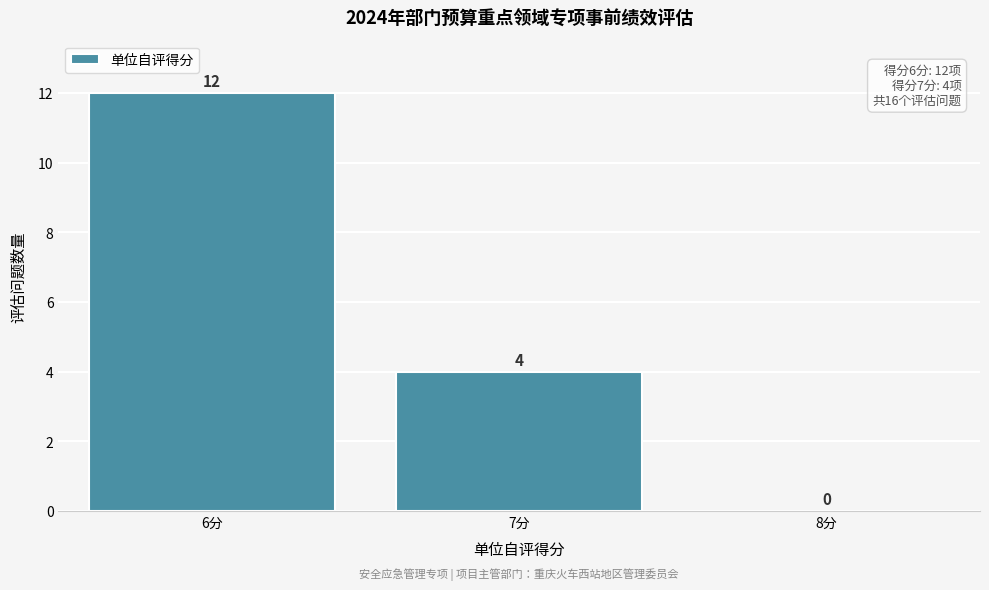

Reading left to right, list every bar in this chart as the range it spans on the x-axis followed by its height.

5.5 to 6.5: 12
6.5 to 7.5: 4
7.5 to 8.5: 0